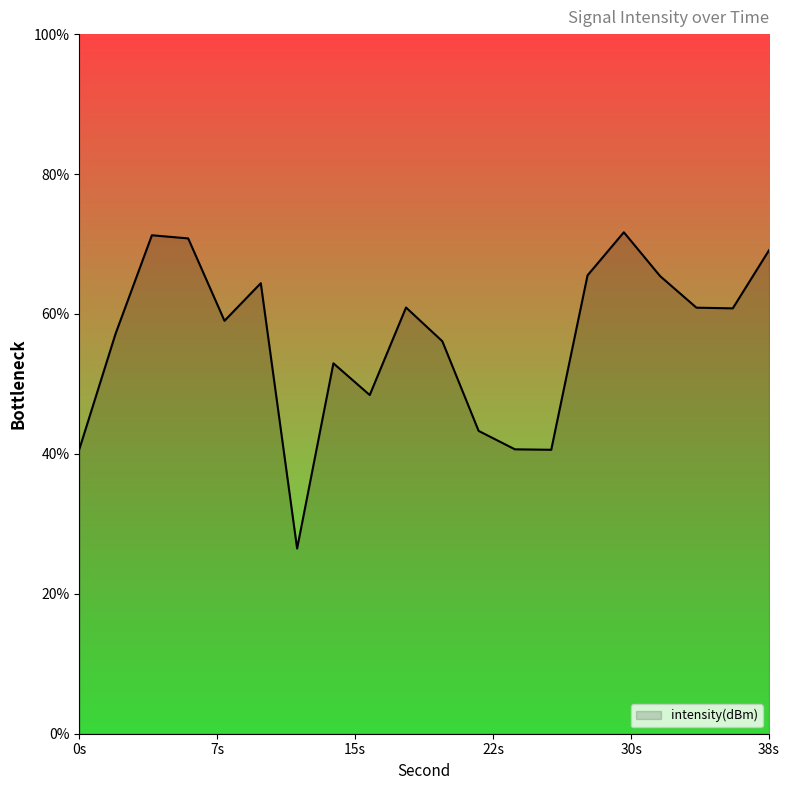

Reading right to left, what are all the values shown in this chart?

-125.4	-129.6	-129.6	-127.3	-124.2	-127.2	-139.7	-139.7	-138.4	-132.0	-129.5	-135.8	-133.5	-146.8	-127.8	-130.5	-124.6	-124.4	-131.4	-139.7